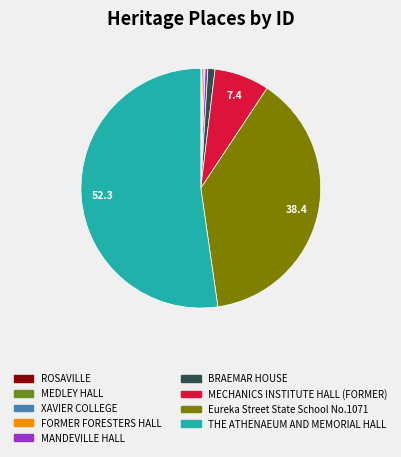

Is there any slice that represents more than half of the pie?

Yes